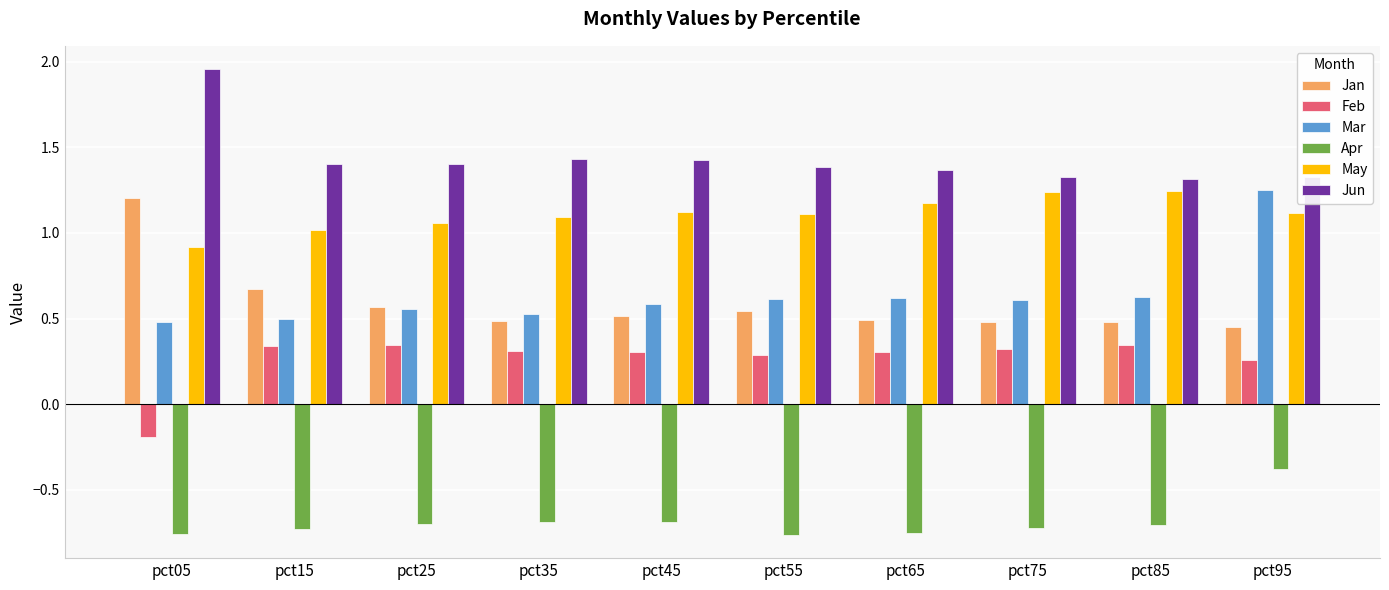

Which series has the largest total across all categories?

Jun